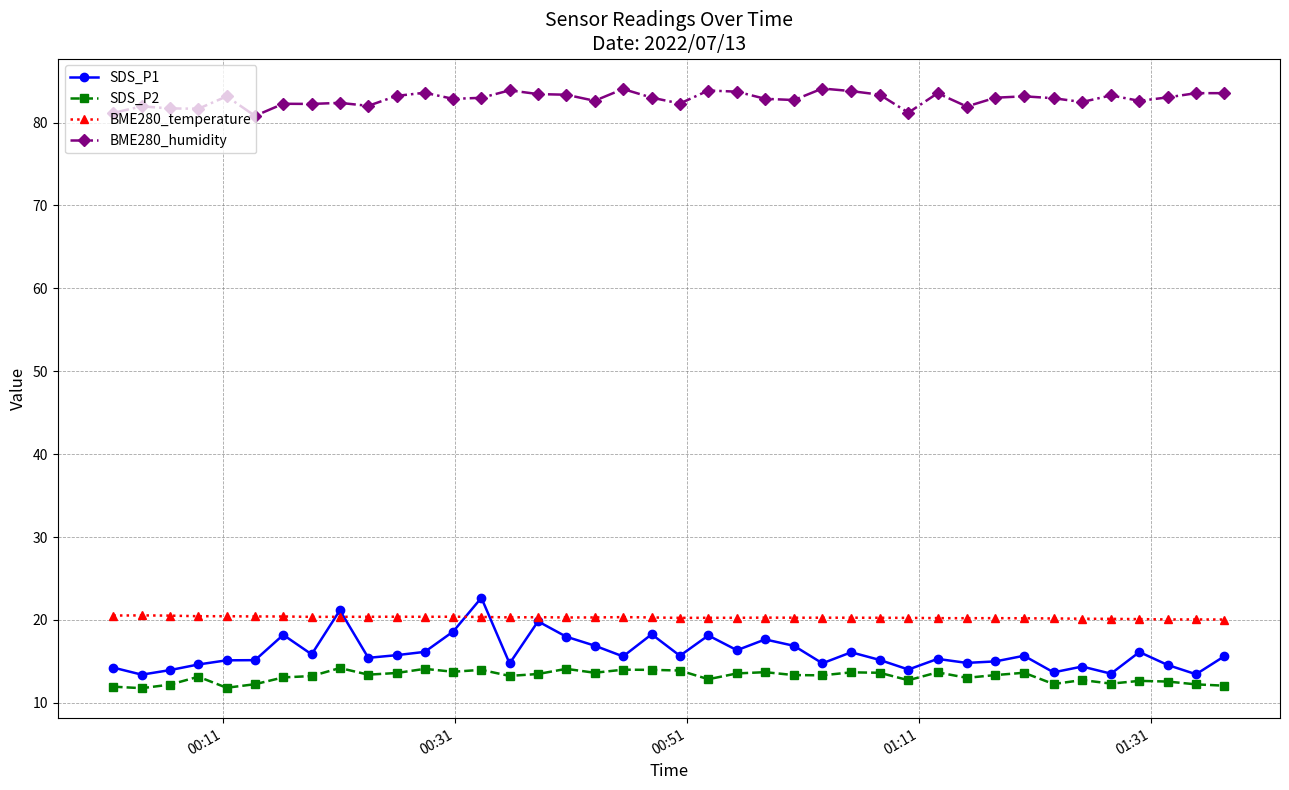

What is the highest value of the BME280_humidity series?

84.1